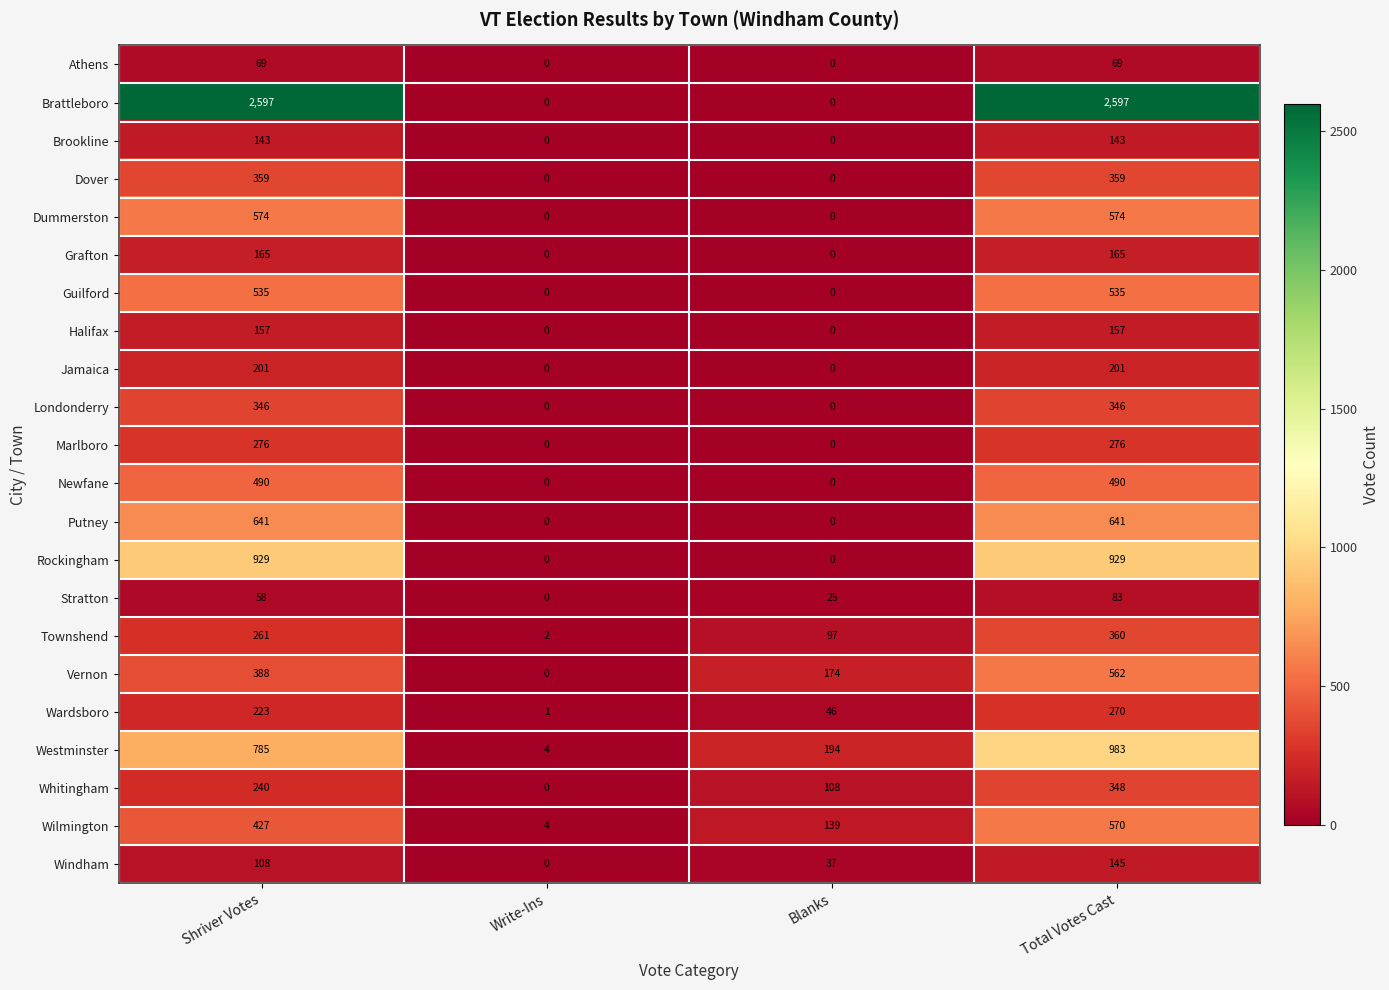

What is the spread (max minus min) of values at Shriver Votes?

2539